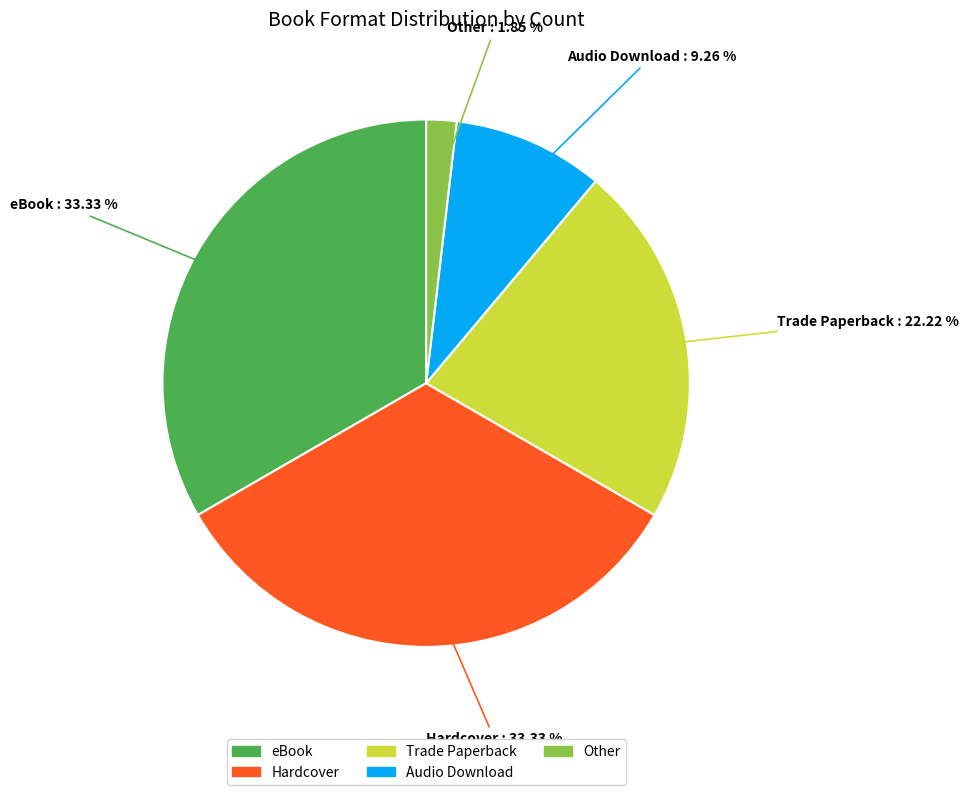

To the nearest percent, what percentage of the pie is eBook?

33%